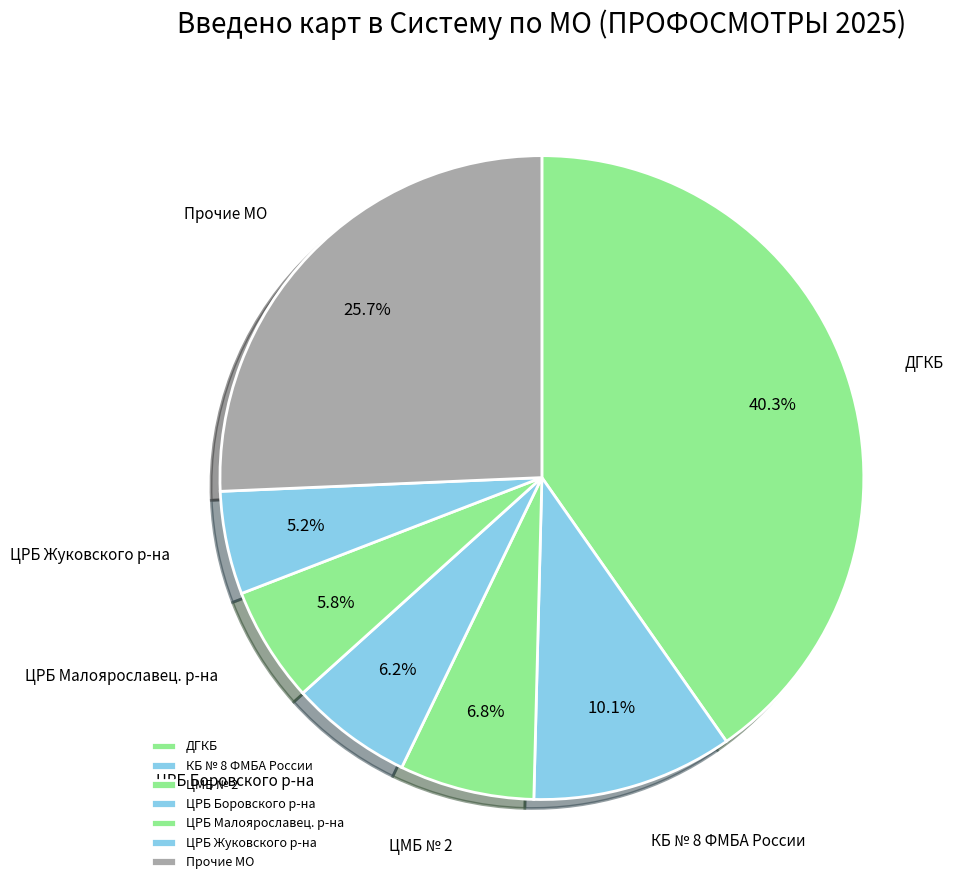

Which category has the smallest portion of the pie?

ЦРБ Жуковского р-на